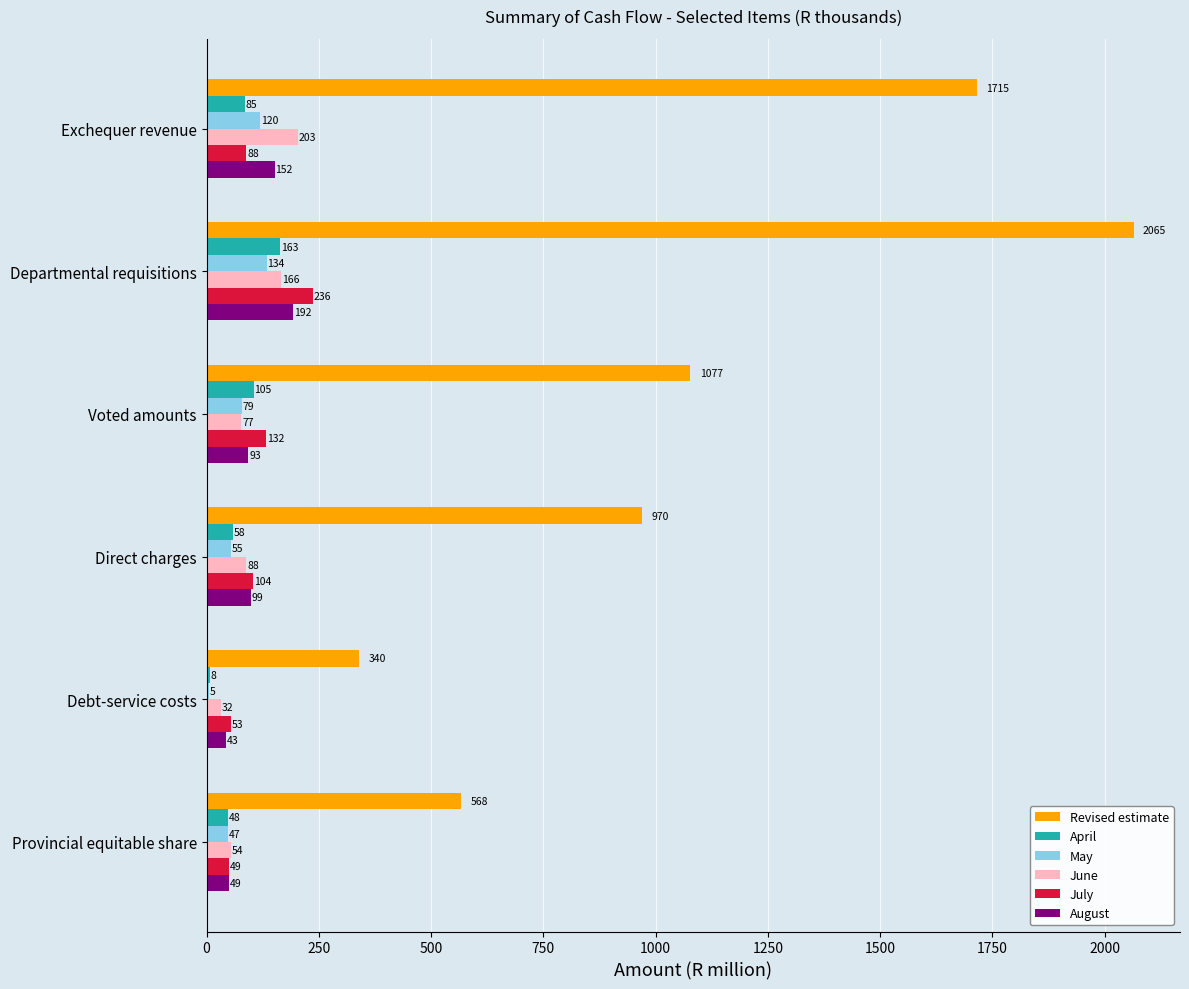

What is the greatest value displayed?

2064.7